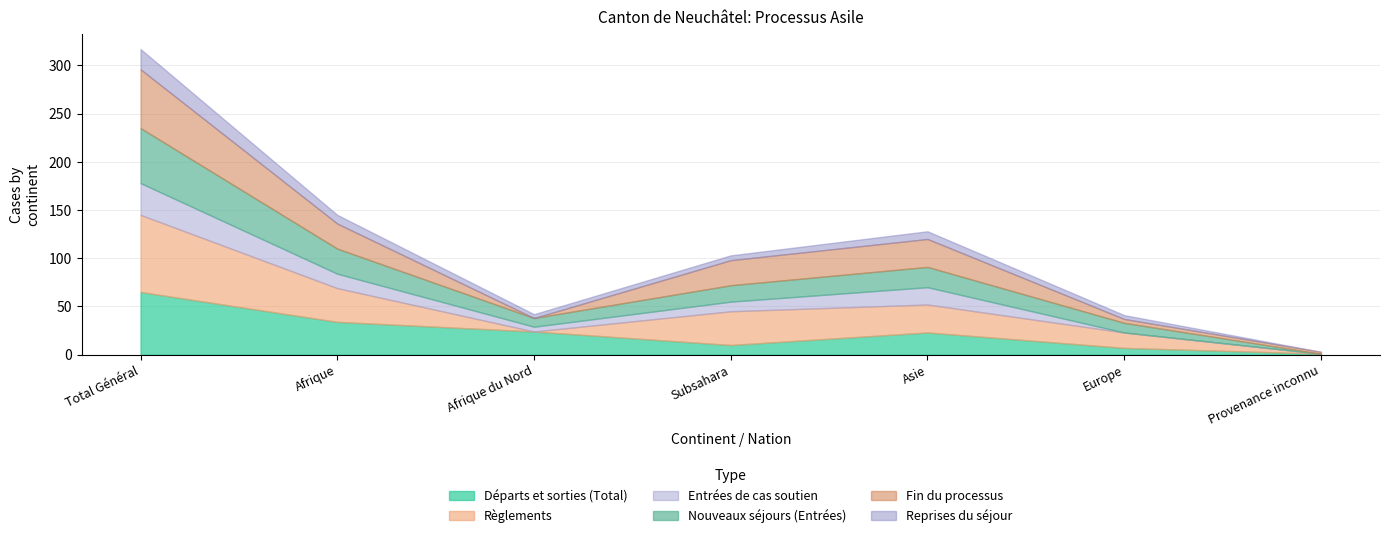

What is the average value of the Nouveaux séjours (Entrées) series?

20